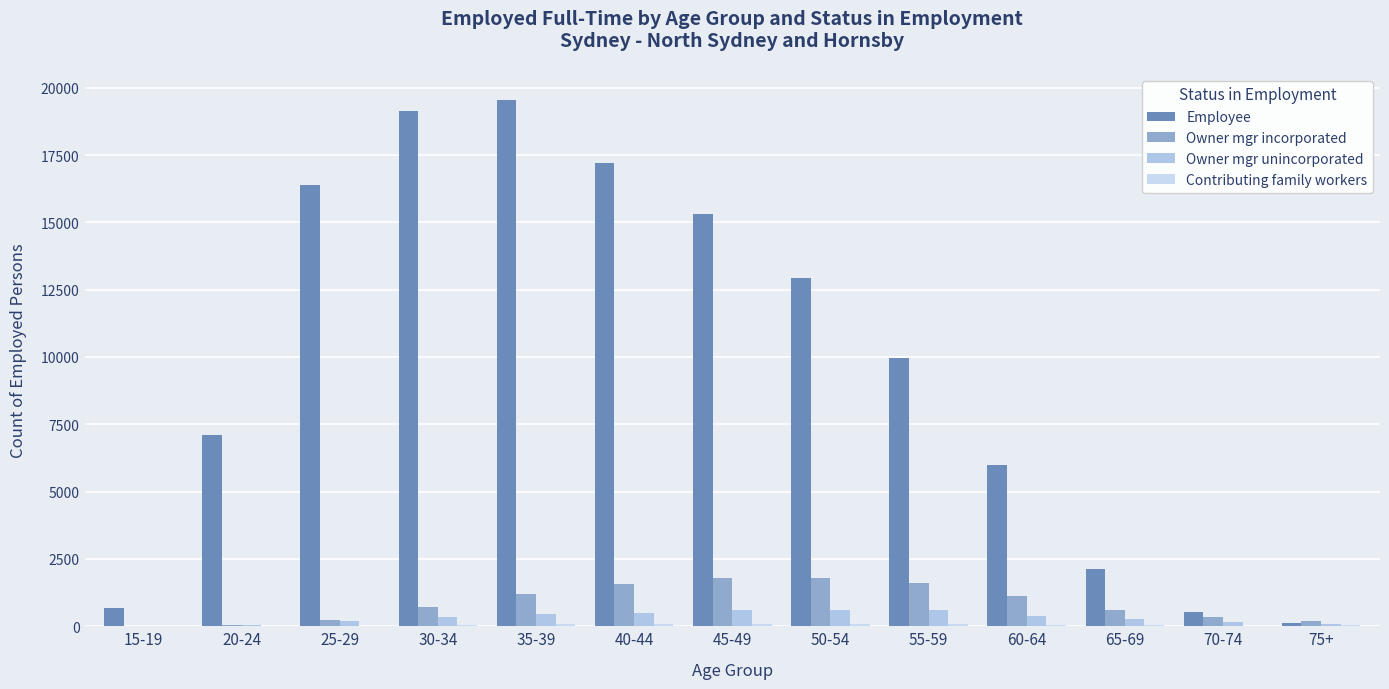

At which label is Employee closest to 9838?

55-59